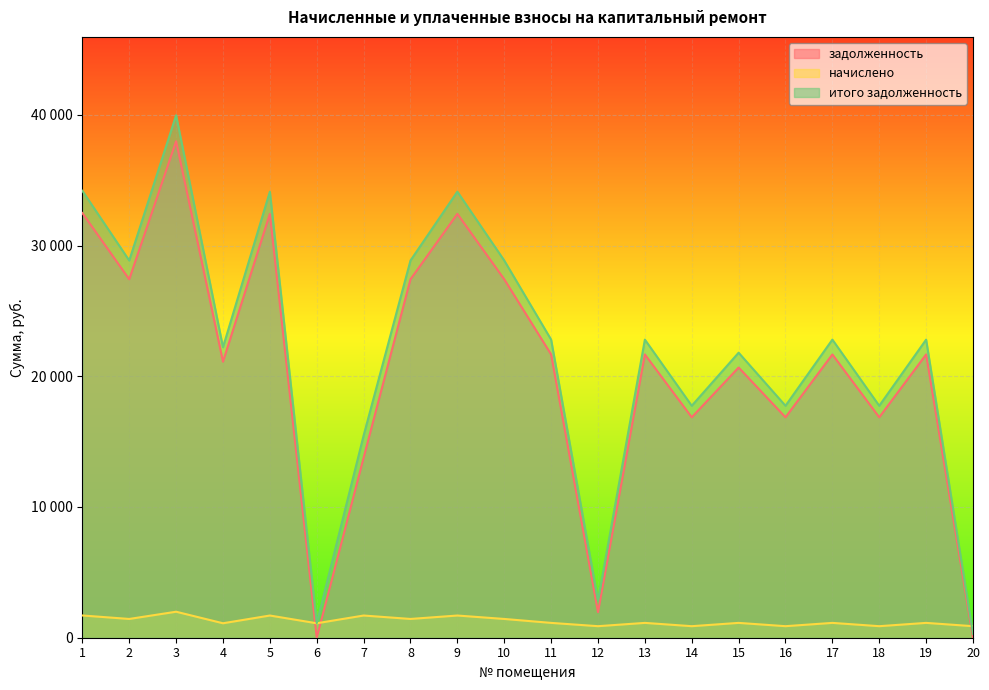

Read the итого задолженность value at 10.

28852.2